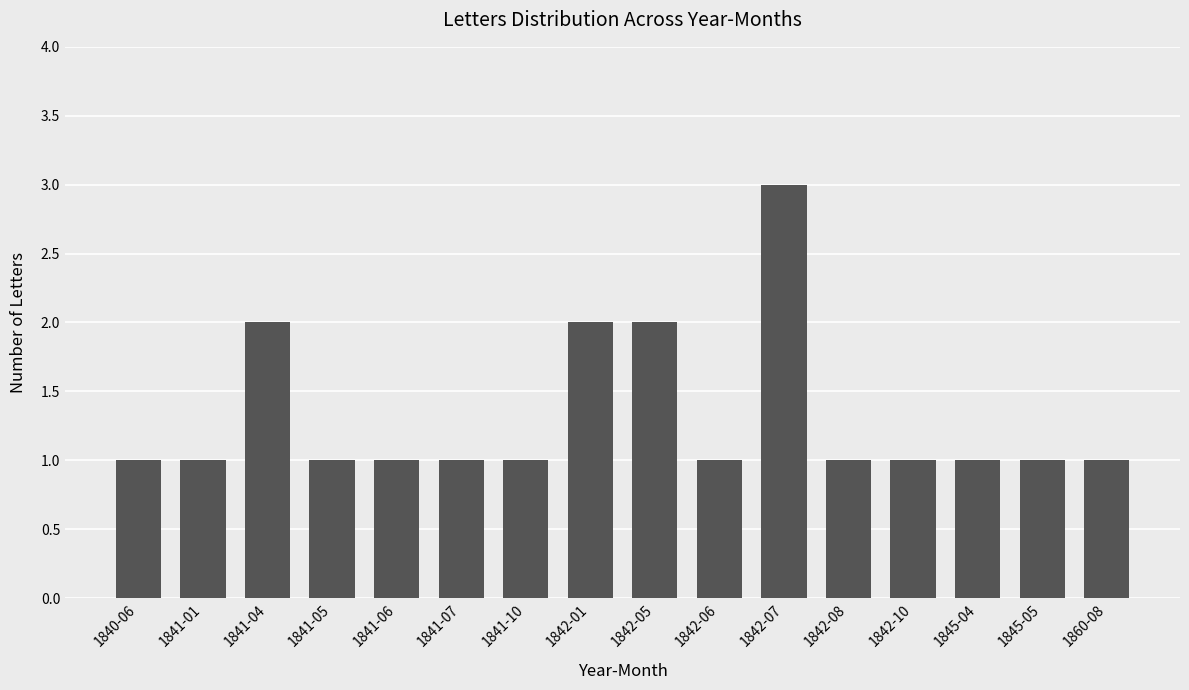

At which category does the chart reach its peak across all series?

1842-07